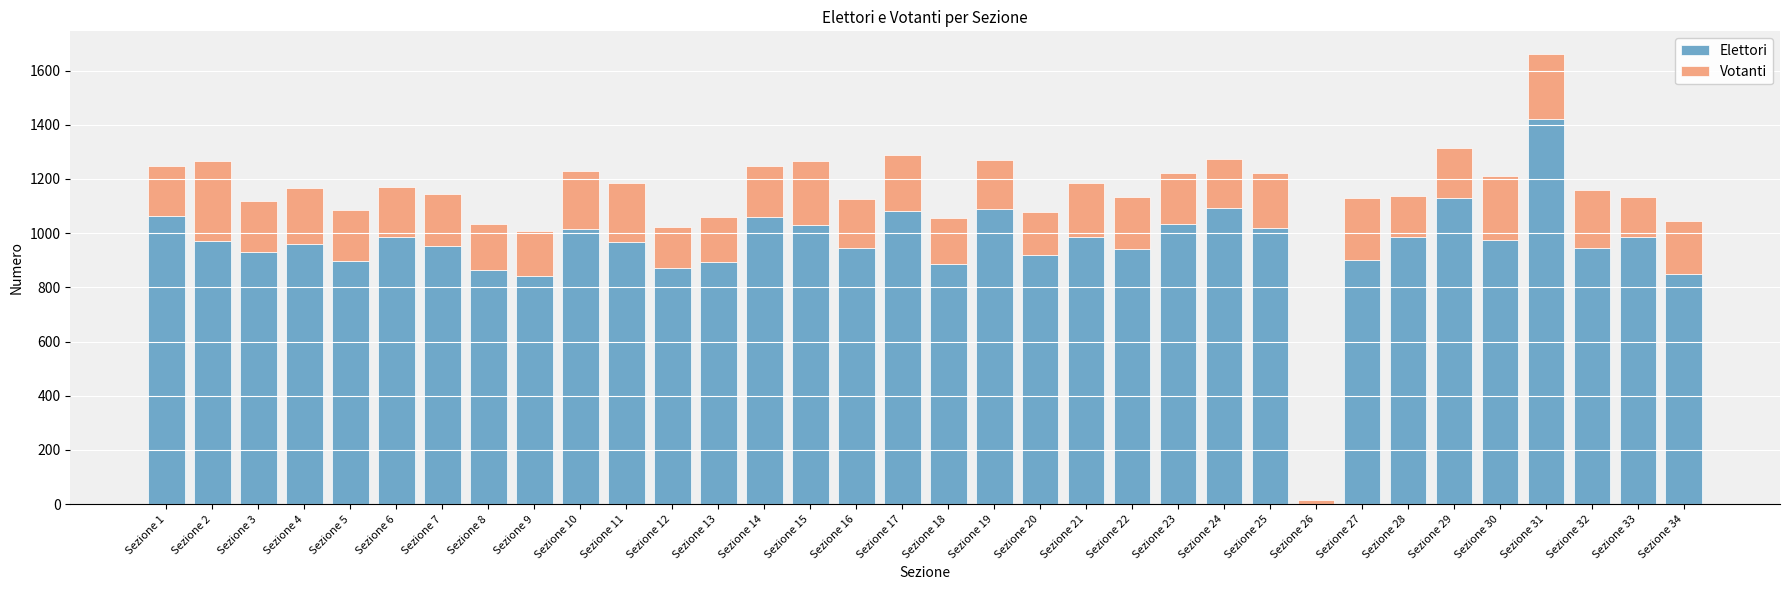

The Elettori series shows 932 at Sezione 3. True or false?

True